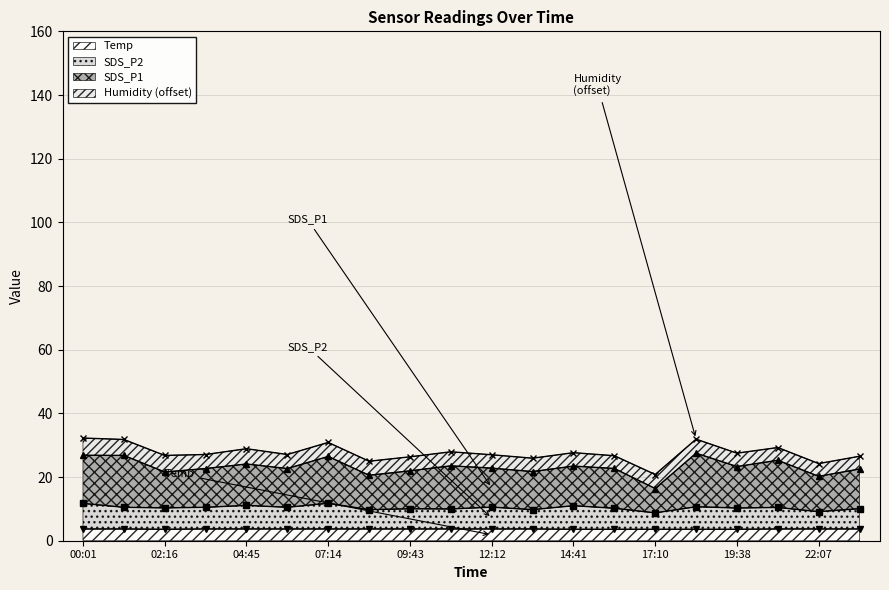

What is the minimum value for Temp?

3.6